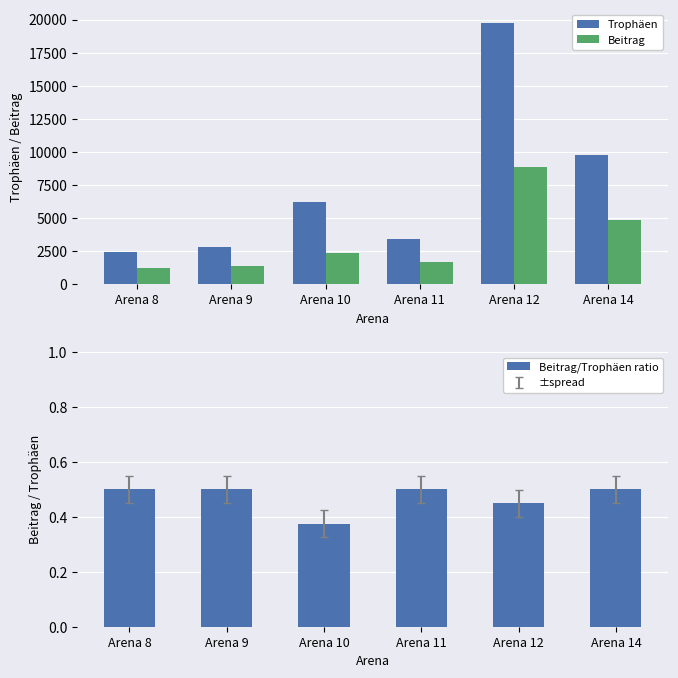

Reading left to right, list all the values displayed in this chart.

Trophäen: Arena 8=2452.0	Arena 9=2827.0	Arena 10=6230.0	Arena 11=3443.0	Arena 12=19767.0	Arena 14=9772.0
Beitrag: Arena 8=1226.0	Arena 9=1413.0	Arena 10=2339.0	Arena 11=1721.0	Arena 12=8881.0	Arena 14=4886.0
Beitrag/Trophäen ratio: Arena 8=0.5	Arena 9=0.5	Arena 10=0.4	Arena 11=0.5	Arena 12=0.4	Arena 14=0.5